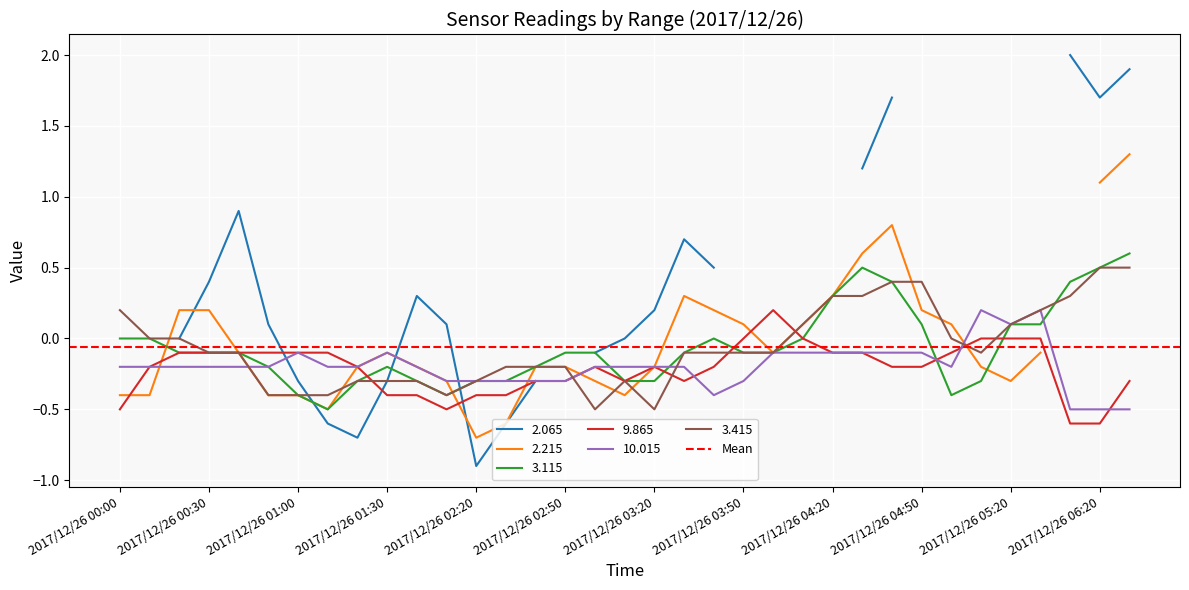

The value of 10.015 at 2017/12/26 03:20 is -0.2. True or false?

True